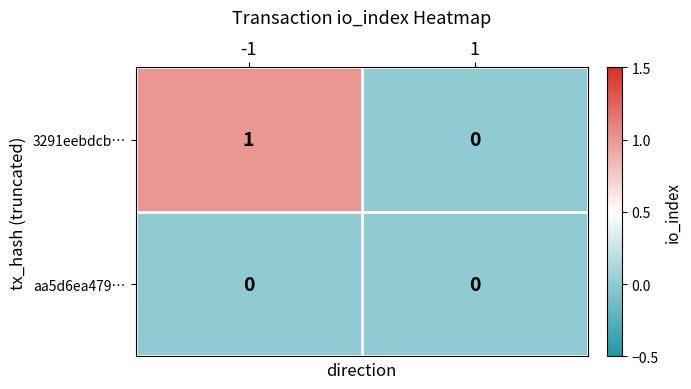

List the series in order of their peak value, highest first.

3291eebdcb…, aa5d6ea479…